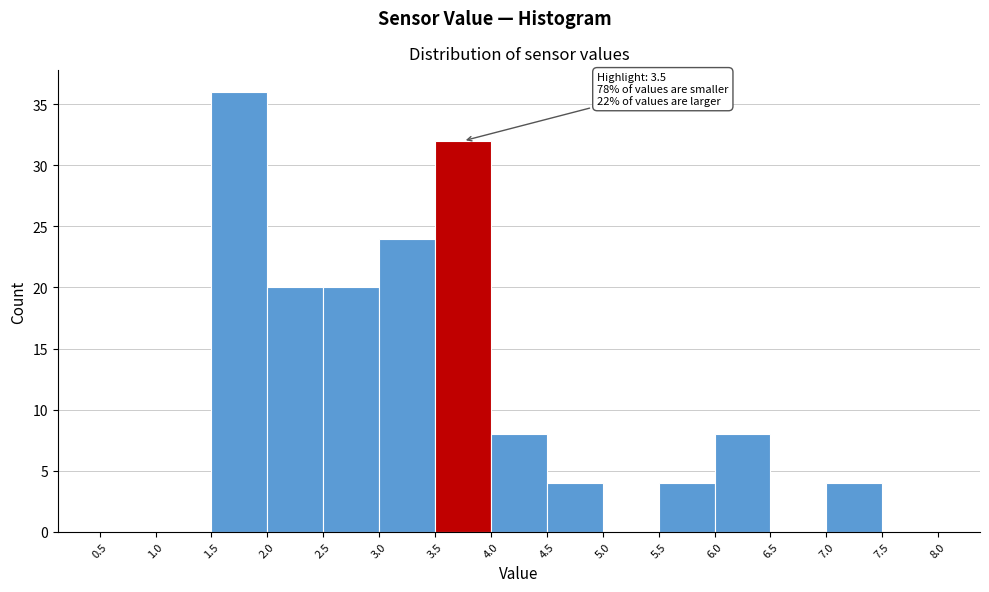

Over which range of the x-axis is the bar tallest?

1.5 to 2.0